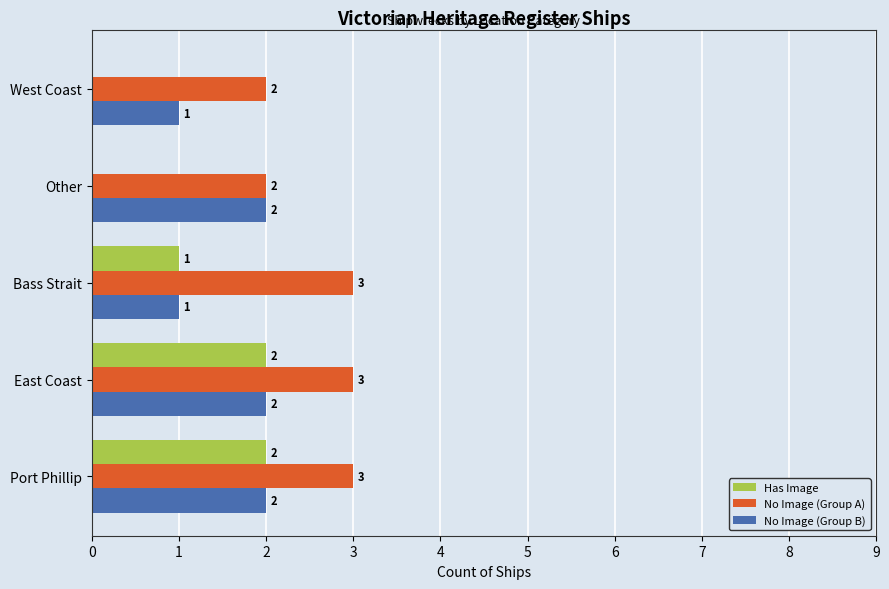

Which series changed the most between East Coast and Other?

Has Image